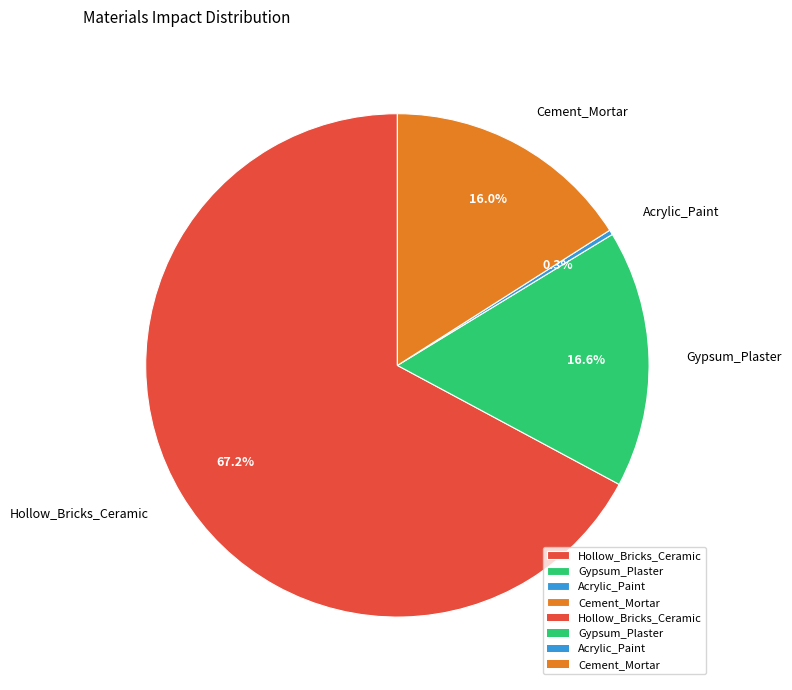

Rank the categories by value from highest to lowest.

Hollow_Bricks_Ceramic, Gypsum_Plaster, Cement_Mortar, Acrylic_Paint